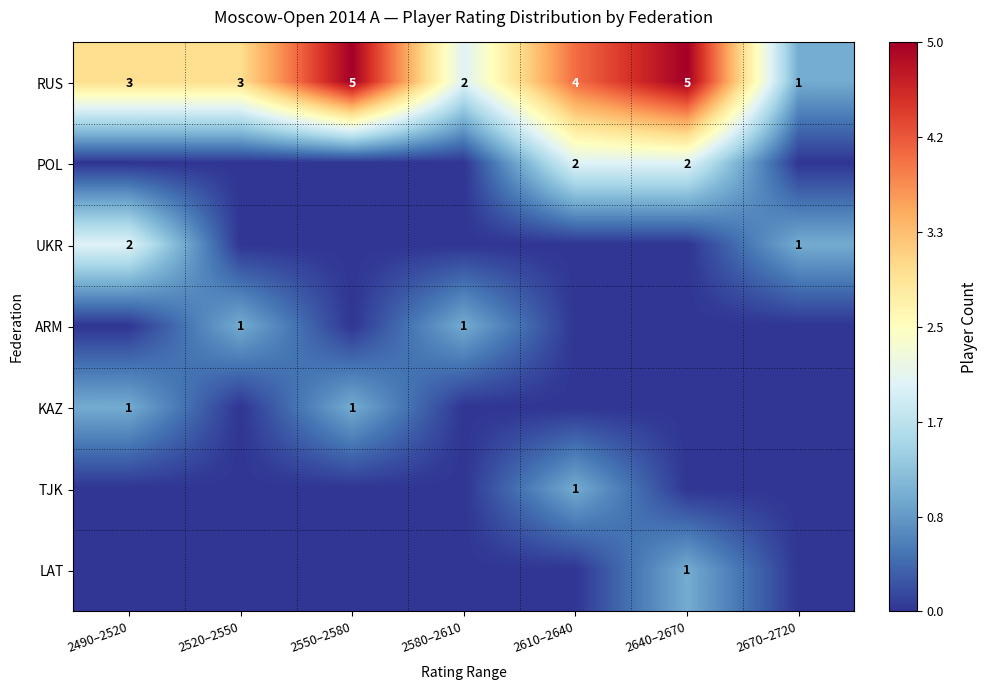

What value does the RUS series have at 2640–2670?

5